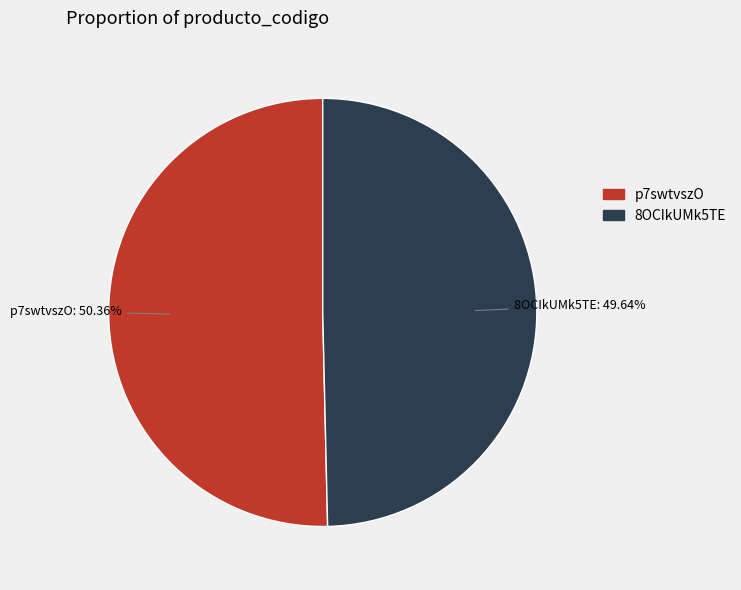

Is there a majority slice in this chart?

Yes